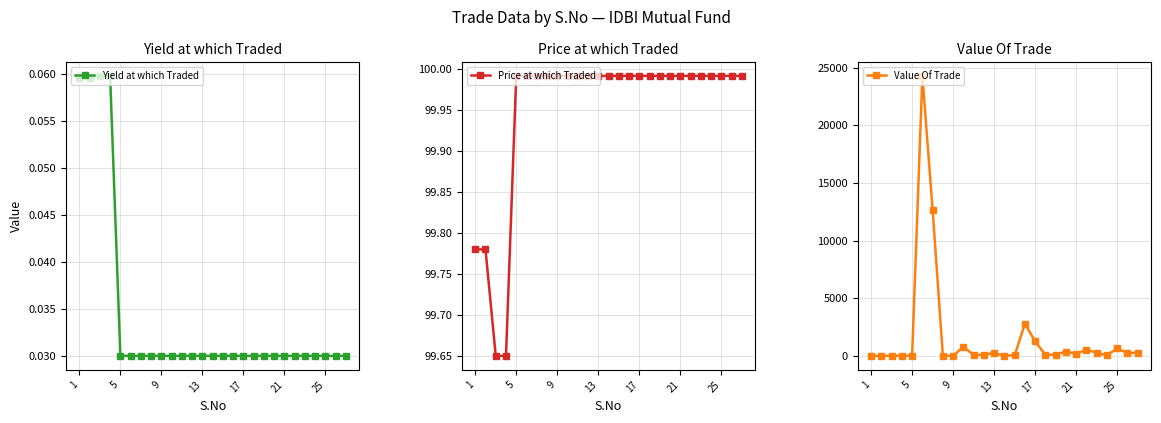

What is the difference between the Value Of Trade values at 1 and 9?

0.8